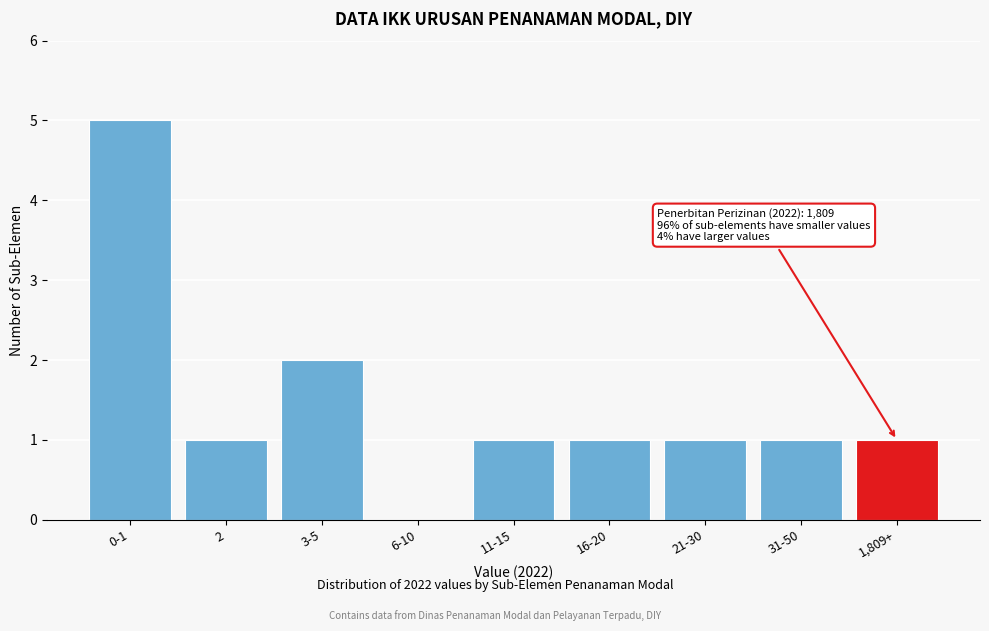

Reading right to left, extract all data points from this chart.

1,809+=1	31-50=1	21-30=1	16-20=1	11-15=1	6-10=0	3-5=2	2=1	0-1=5